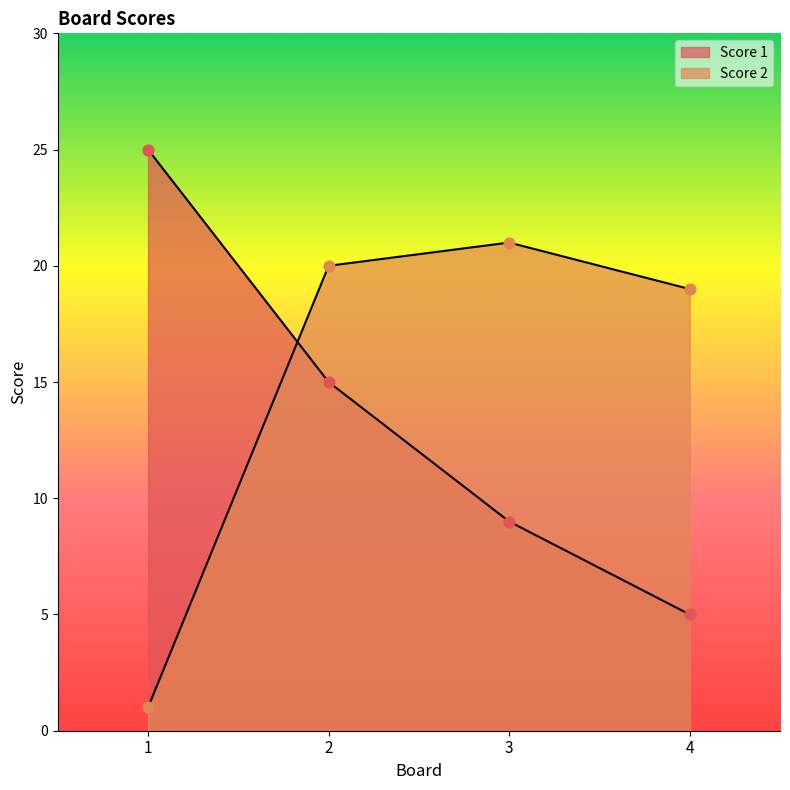

At which category is the sum across all series the highest?

2